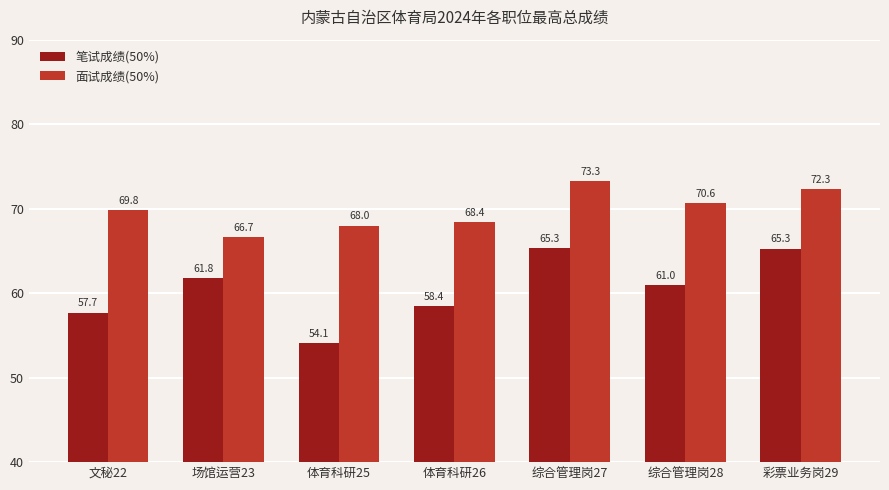

What is the approximate value of 面试成绩(50%) at 综合管理岗28?

70.6